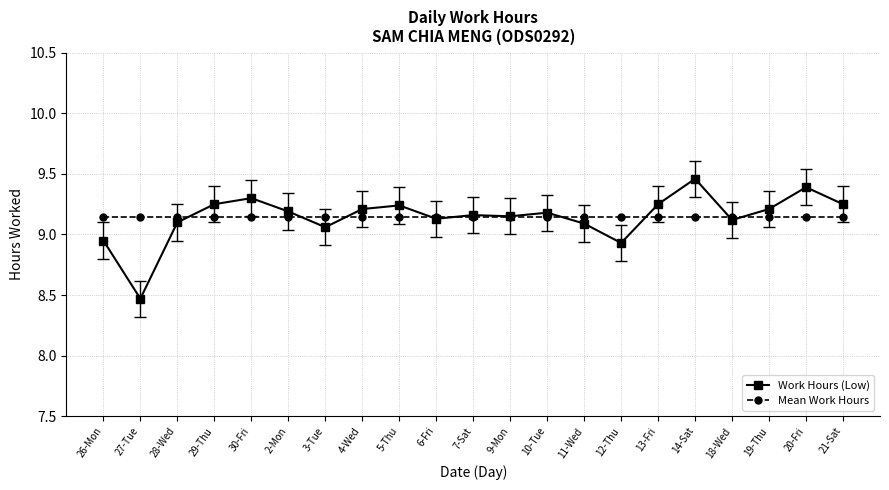

Which series has the largest range (max minus min)?

Work Hours (Low)